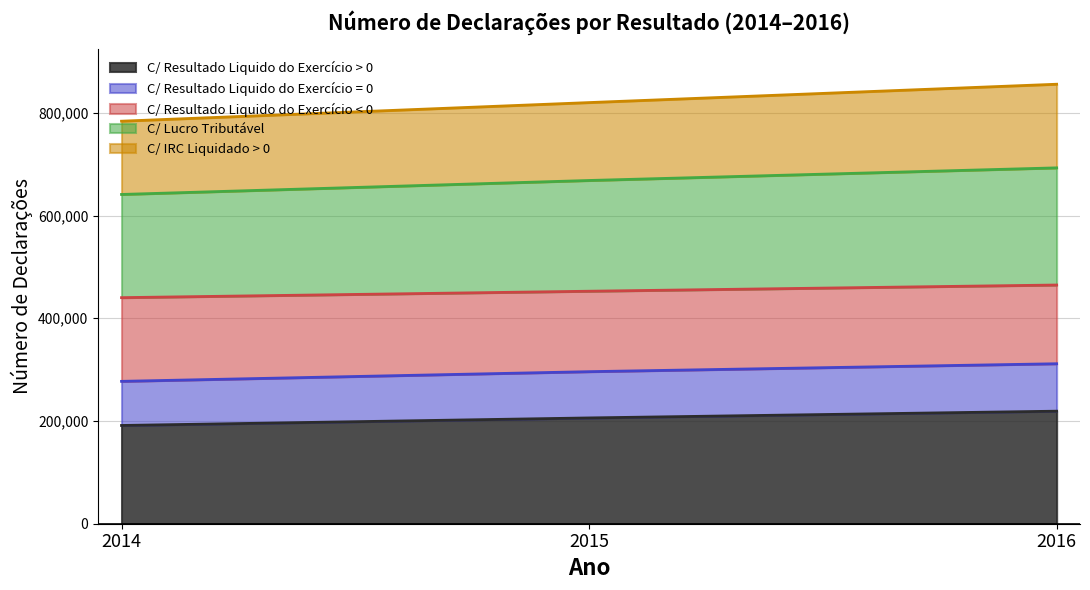

The C/ IRC Liquidado > 0 series shows 1342940 at 2014. True or false?

False